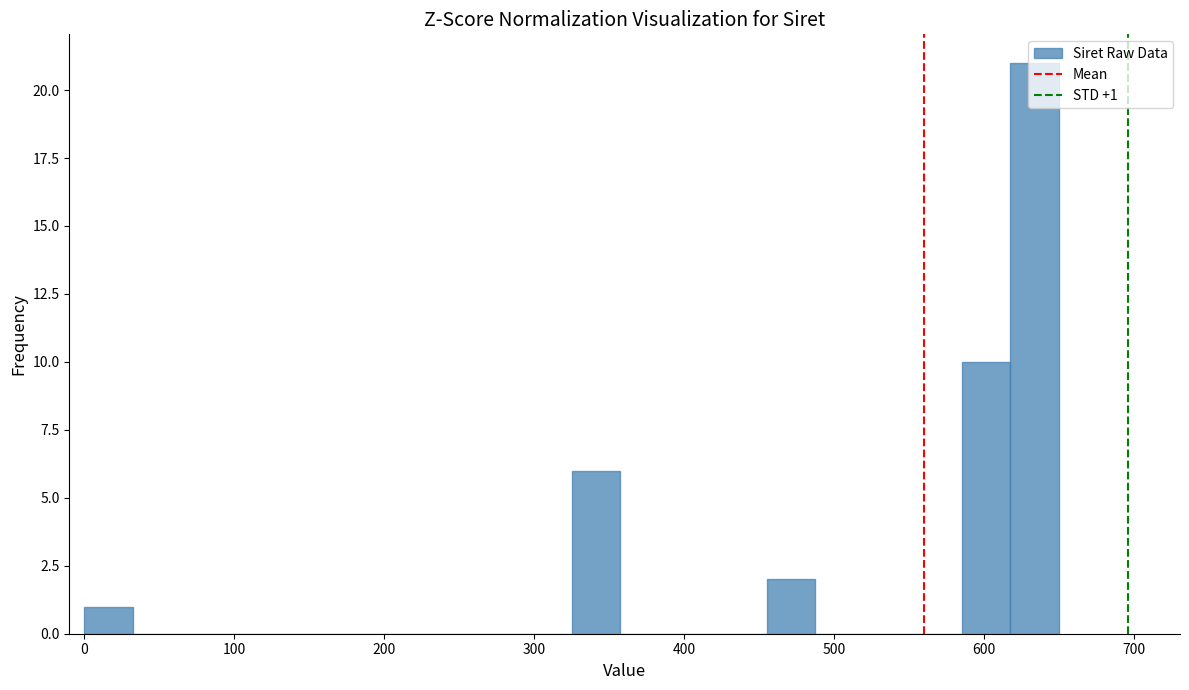

Around what value on the x-axis is the tallest bar? Give the approximate position of its centre, as read against the axis.

630